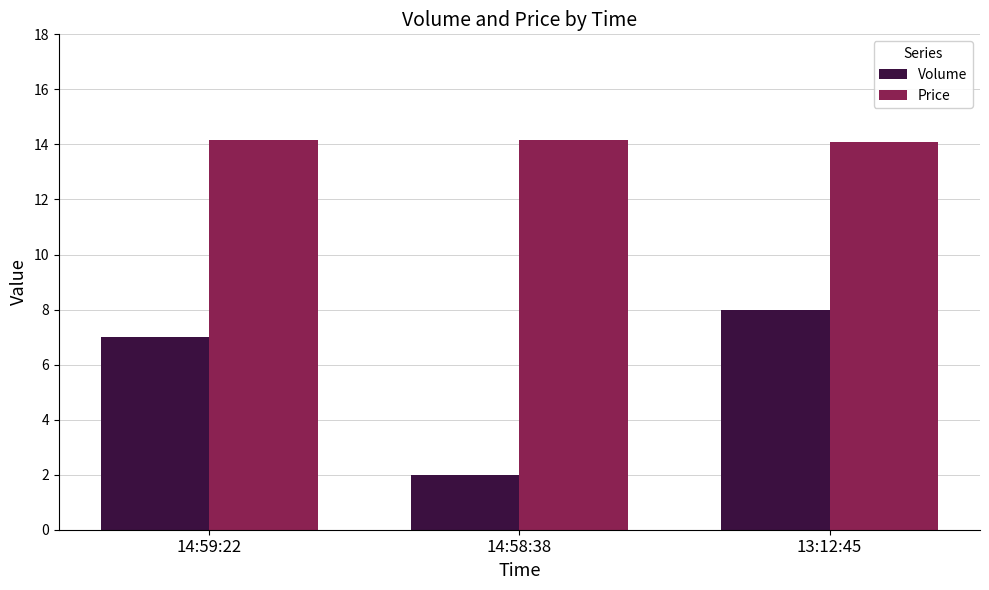

Count the Volume values in the range 2 to 8.

3